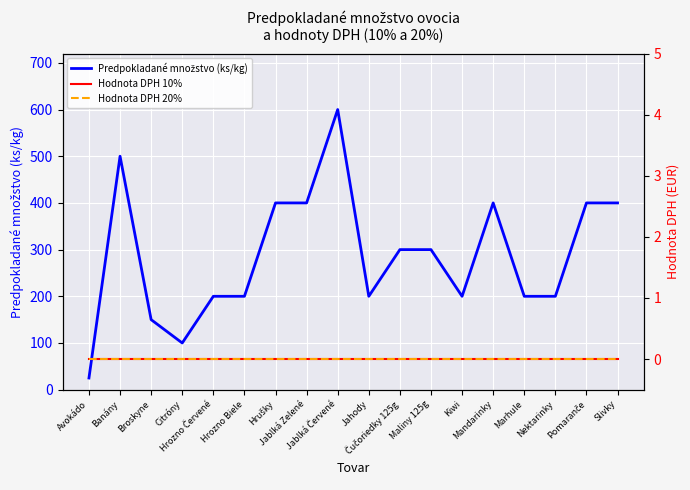

What is the spread (max minus min) of values at Marhule?

200